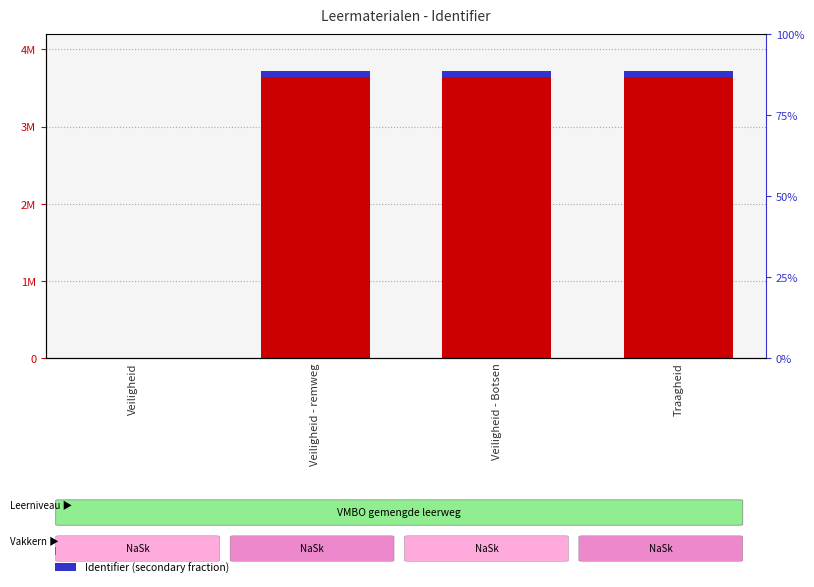

How many groups of bars are there?

4